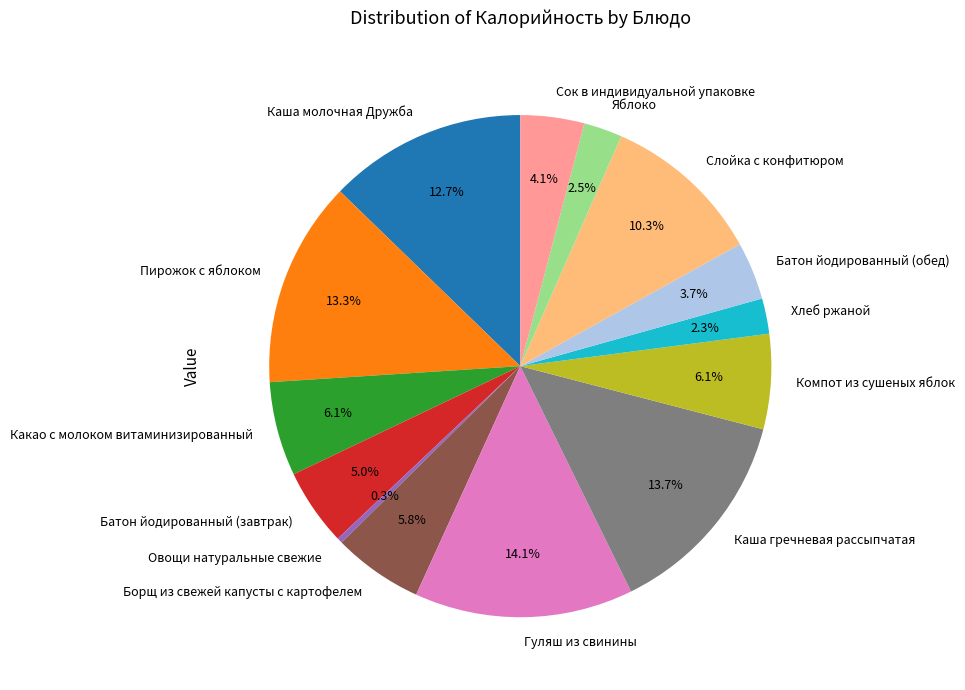

Which slice is the smallest?

Овощи натуральные свежие